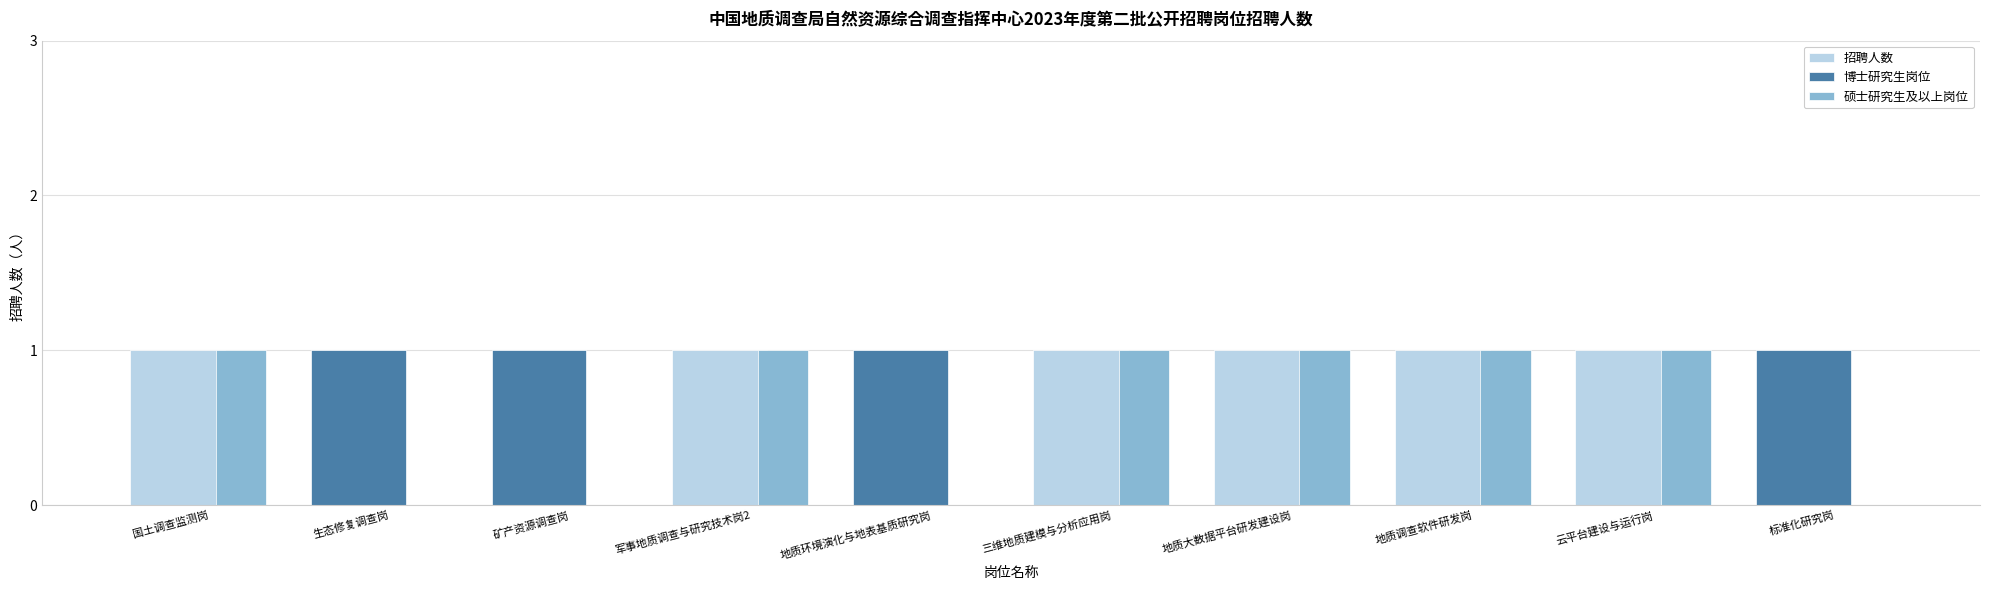

What is the sum of the 博士研究生岗位 values at 国土调查监测岗 and 生态修复调查岗?

1